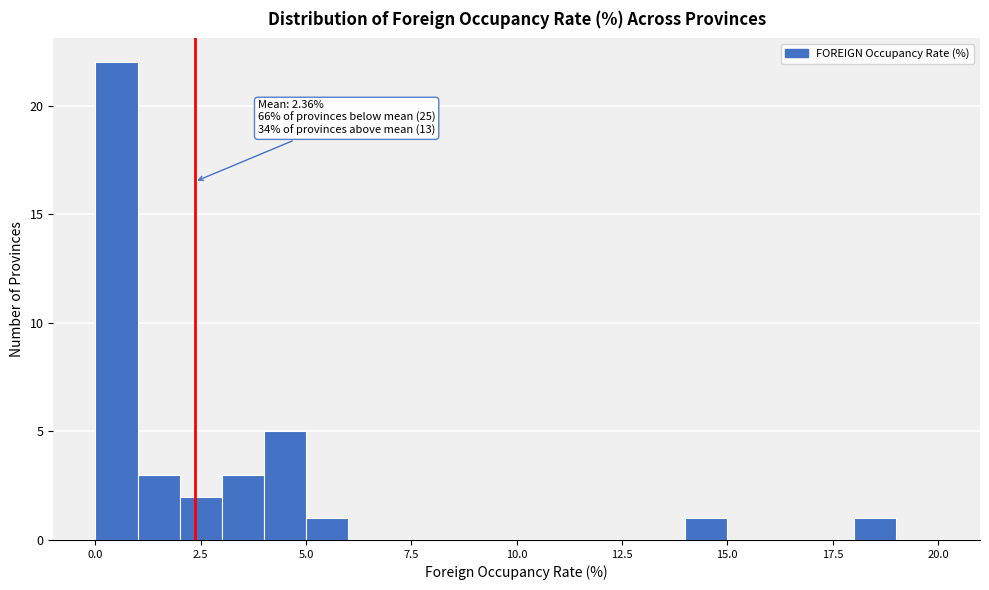

Around what value on the x-axis is the tallest bar? Give the approximate position of its centre, as read against the axis.

0.5